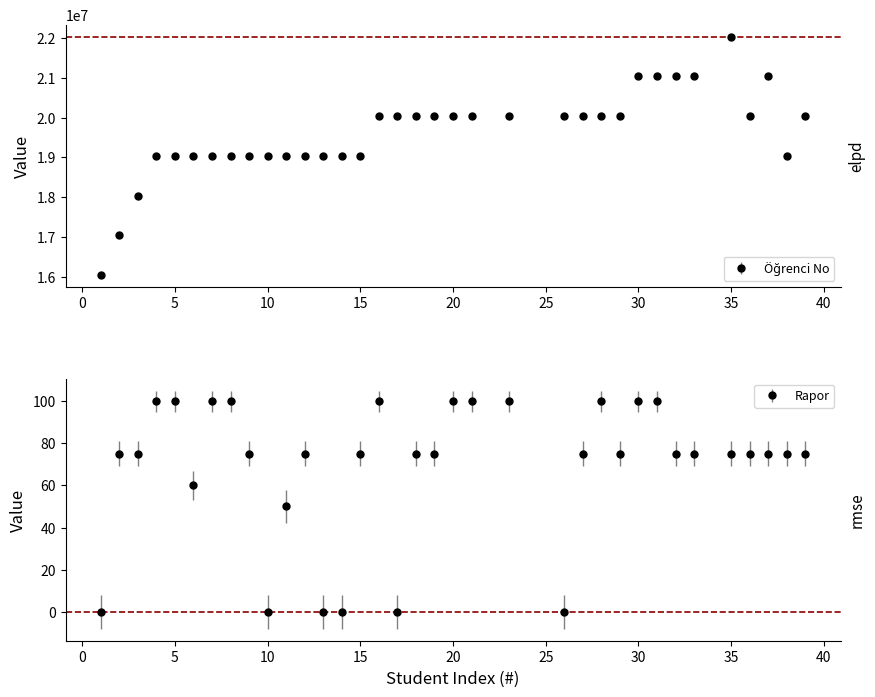

Which series changed the most between 13 and 36?

Ogrenci No